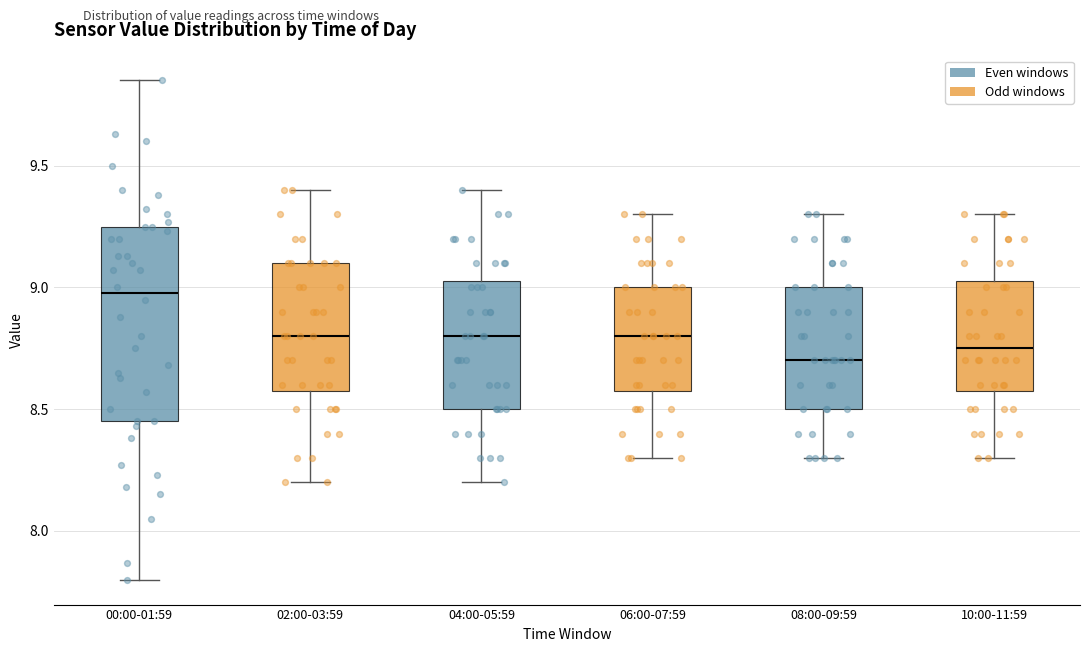

Which box is the tallest, from its lower edge to its upper edge?

00:00-01:59